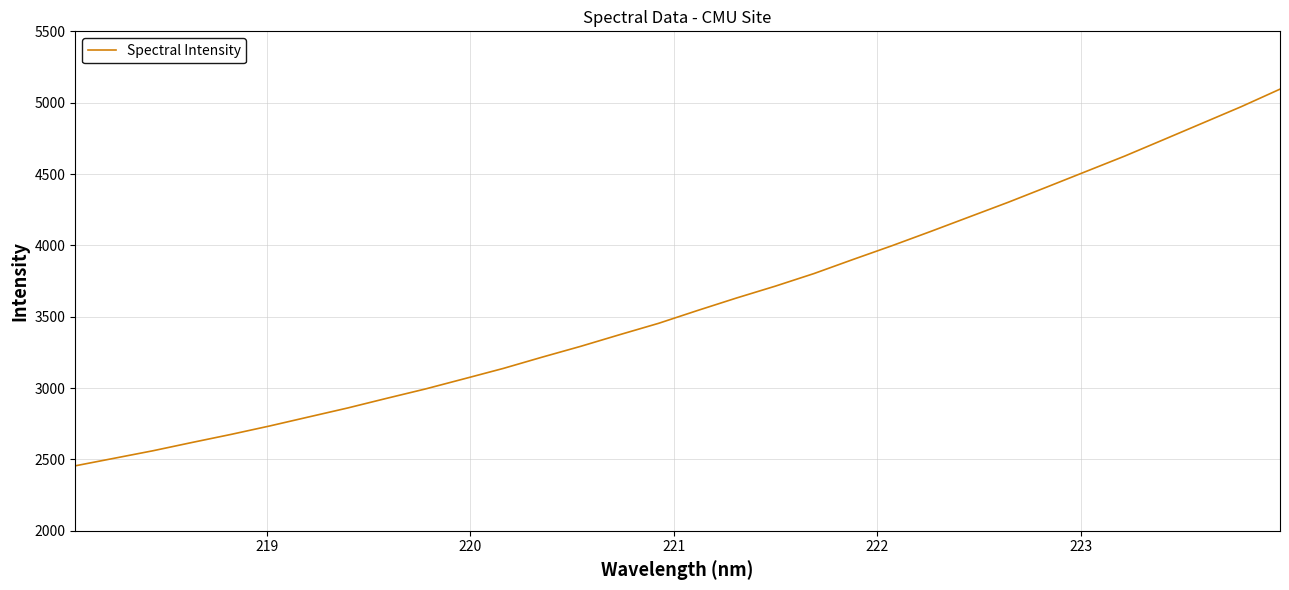

What is the maximum value shown in the chart?

5094.9